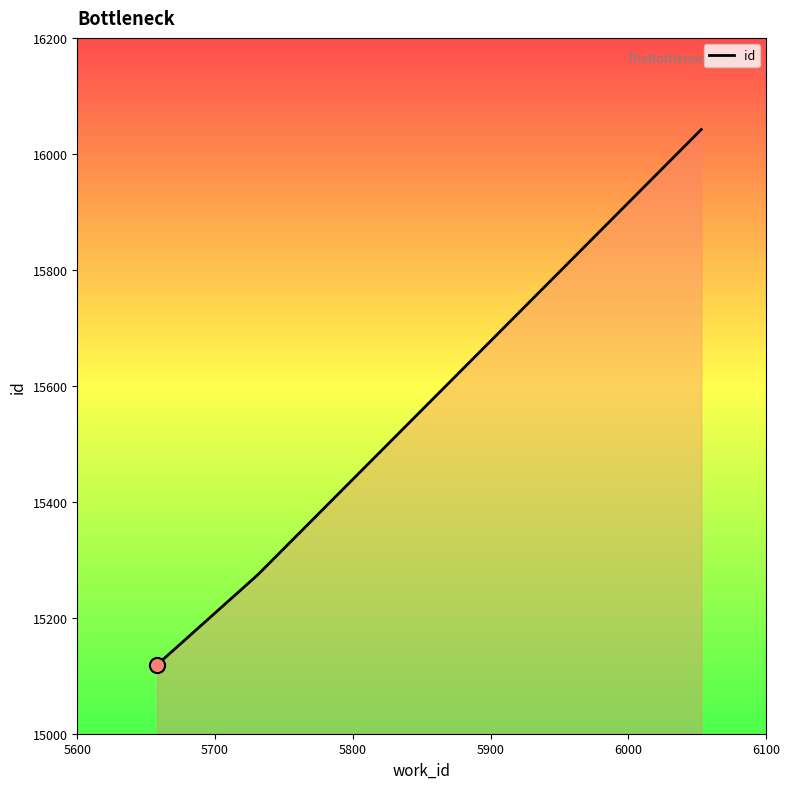

What is the maximum value shown in the chart?

16042